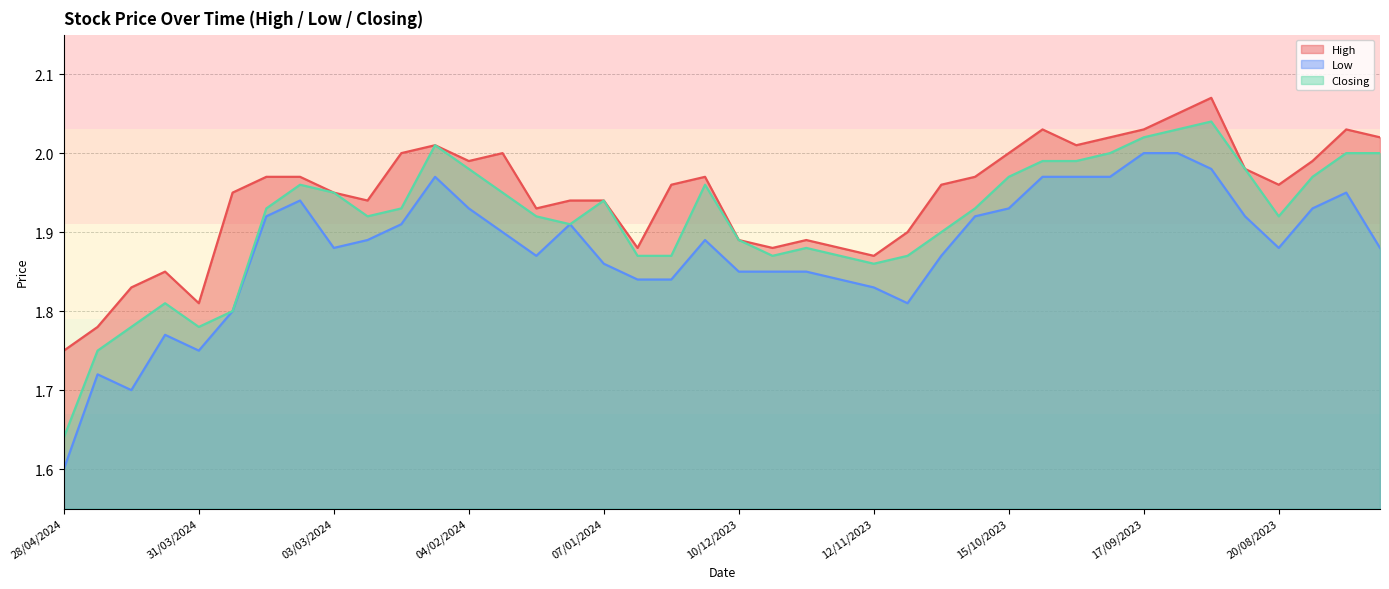

Rank the series by their average value, from lowest to highest.

Low, Closing, High